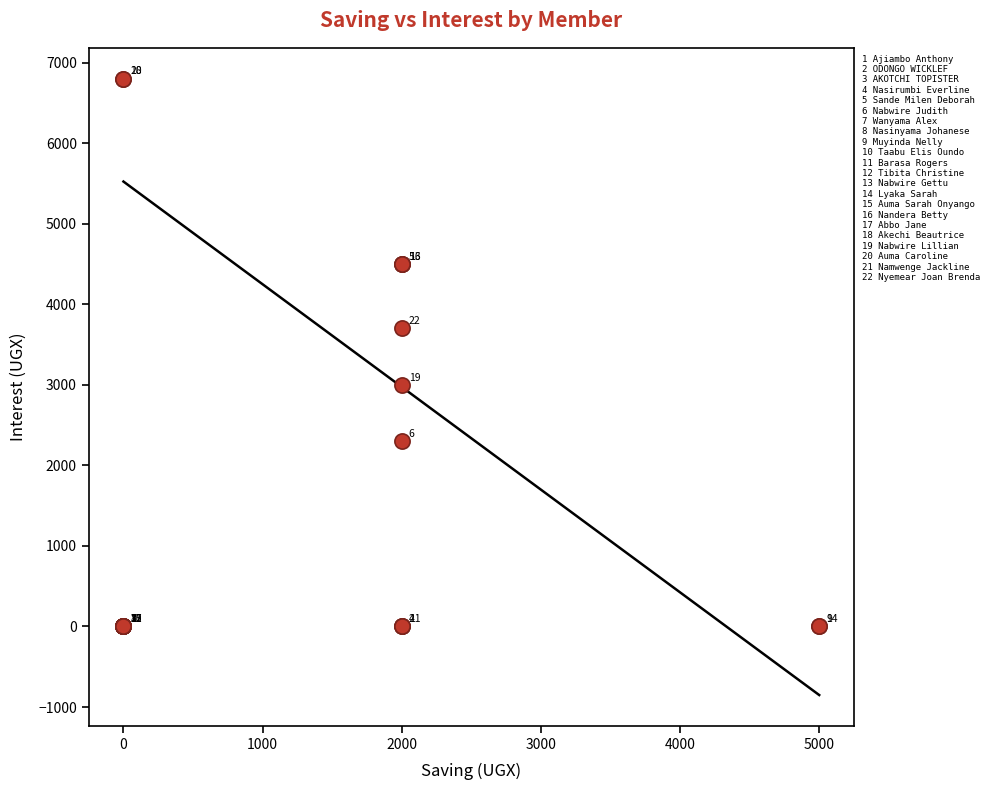

What Y value in the scatter plot is closest to 3400?

3700